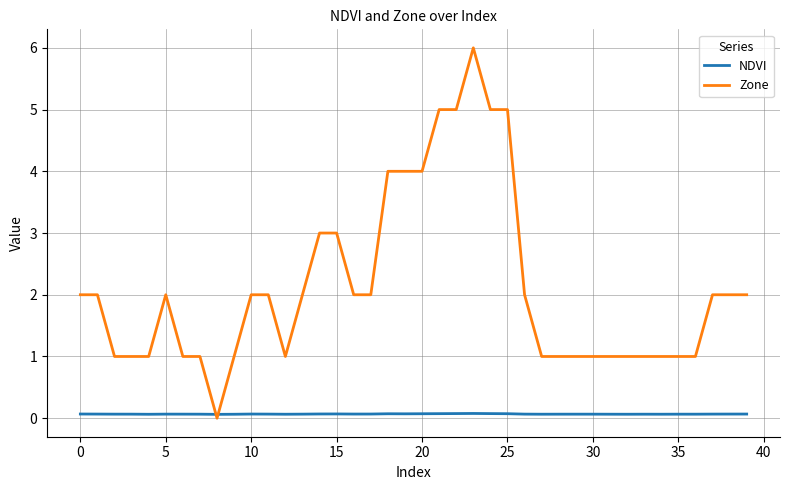

What is the maximum value shown in the chart?

6.0